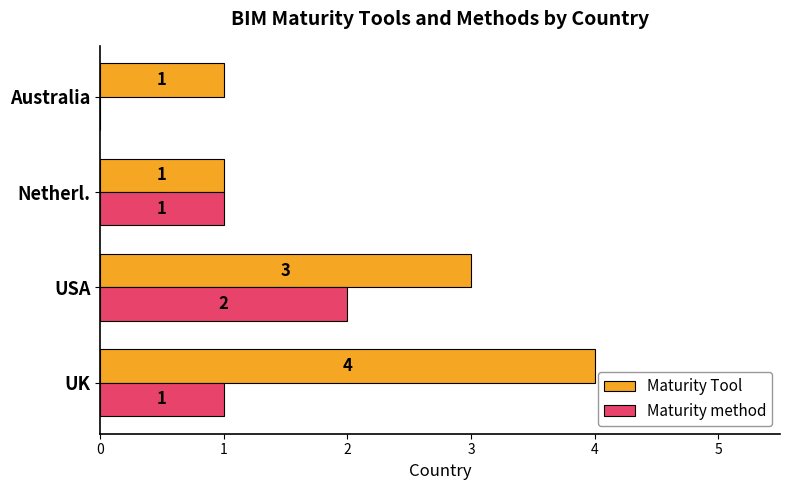

The value of Maturity Tool at UK is 4. True or false?

True